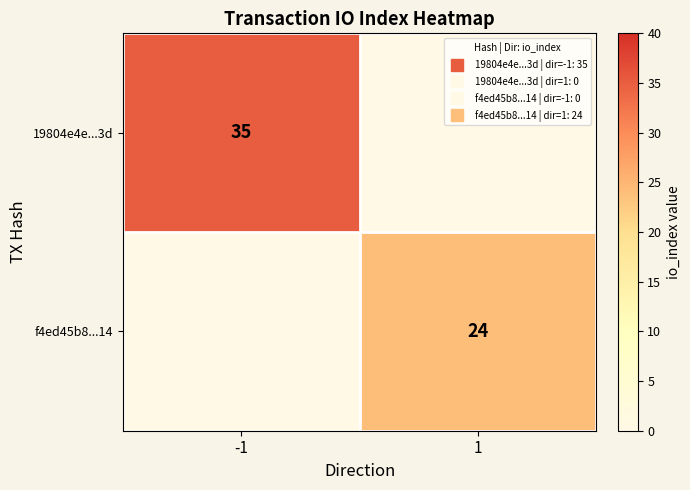

Which has a higher value, -1 or 1?

-1